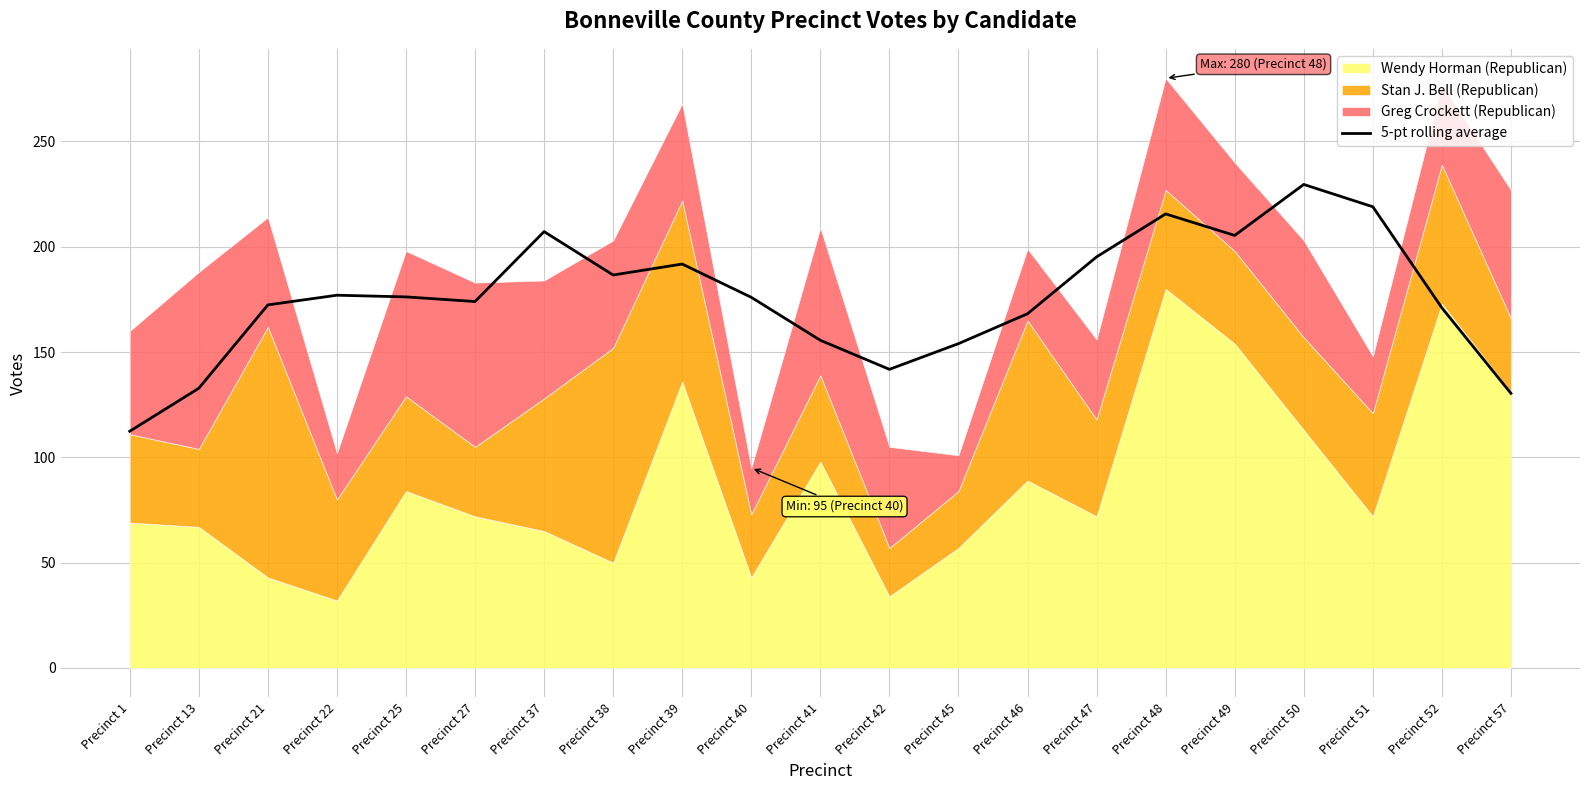

The chart shows a value of 168.2 at Precinct 46. True or false?

True